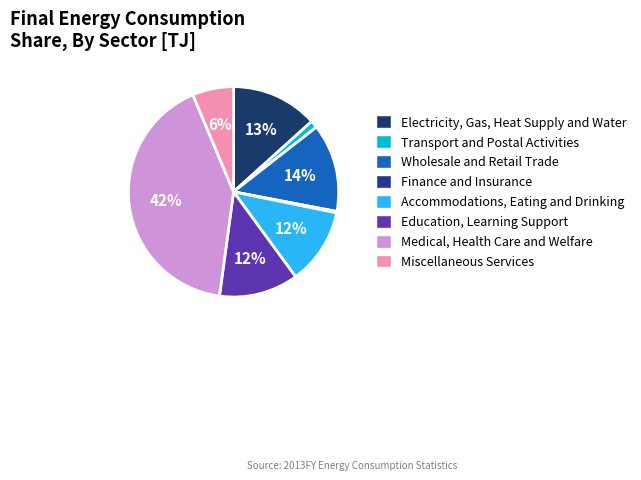

To the nearest percent, what portion does Education, Learning Support represent?

12%